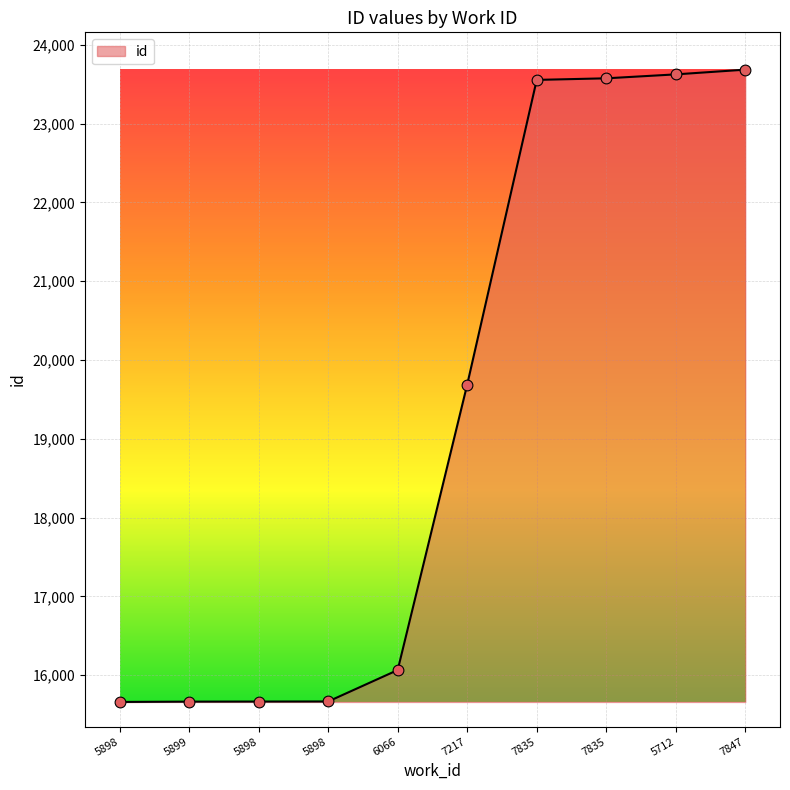

Between 5898 and 5899, which is larger?

5898